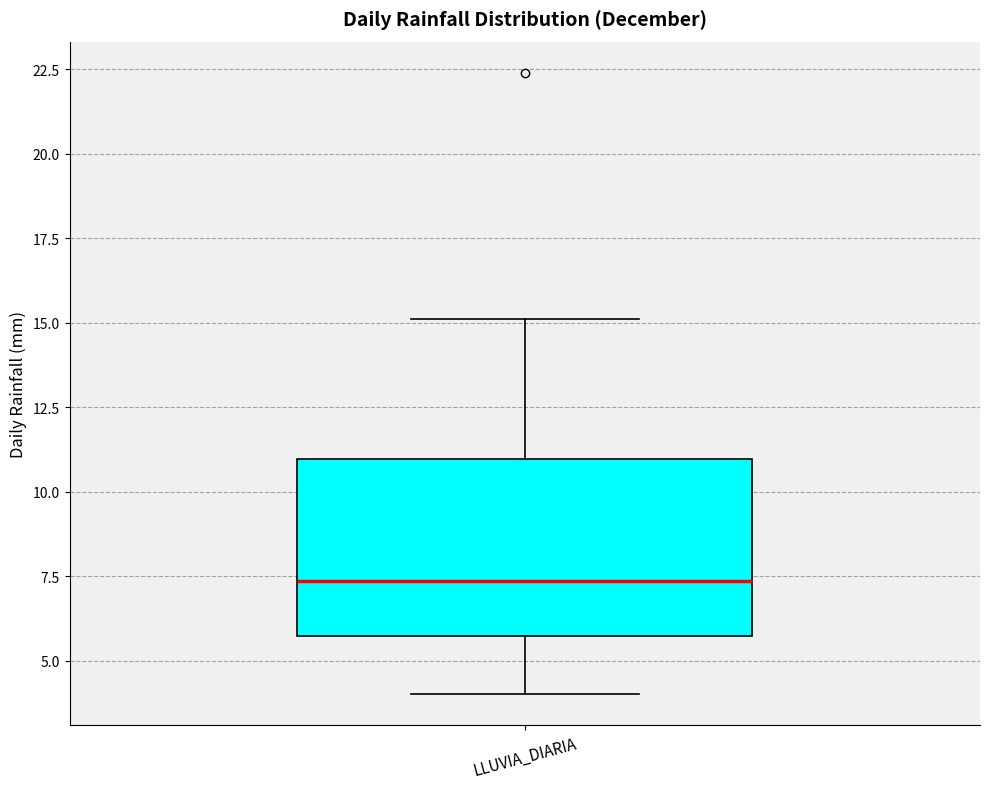

Where does the upper whisker of the box for LLUVIA_DIARIA end on the y-axis? The values are not printed on the chart, so give them approximately, as read against the axis.

15.0